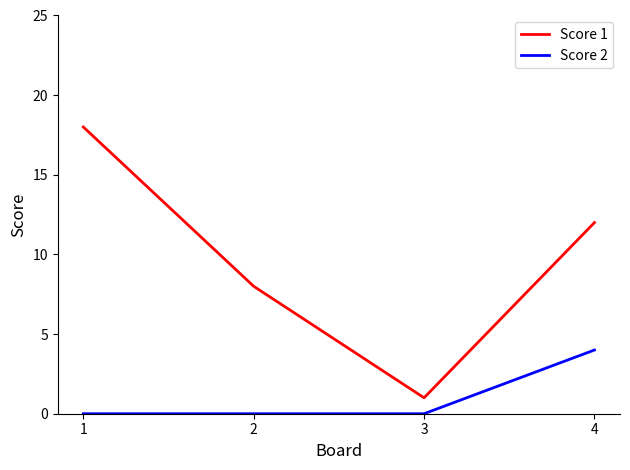

Is it true that Score 2 equals 4 at 4?

True